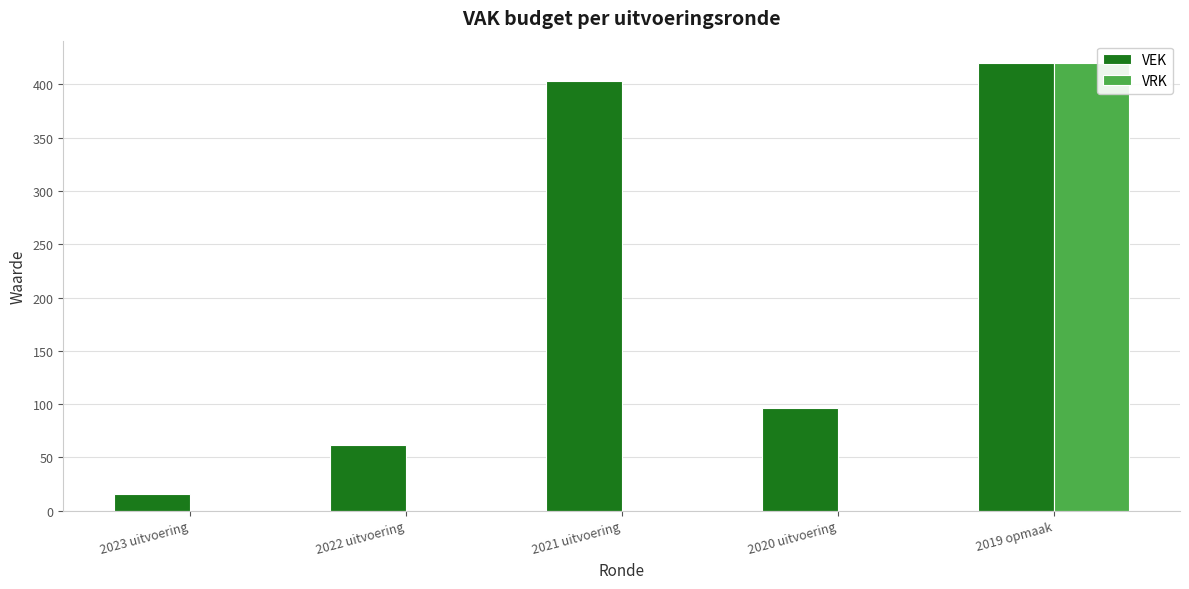

Are the bars grouped side by side (vs. stacked)?

Yes